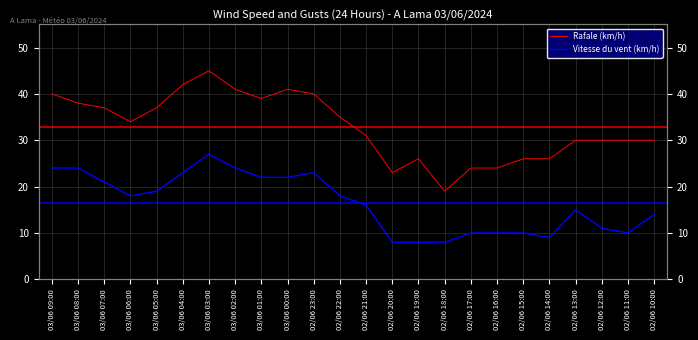

At which label is Vitesse du vent (km/h) closest to 17?

03/06 06:00